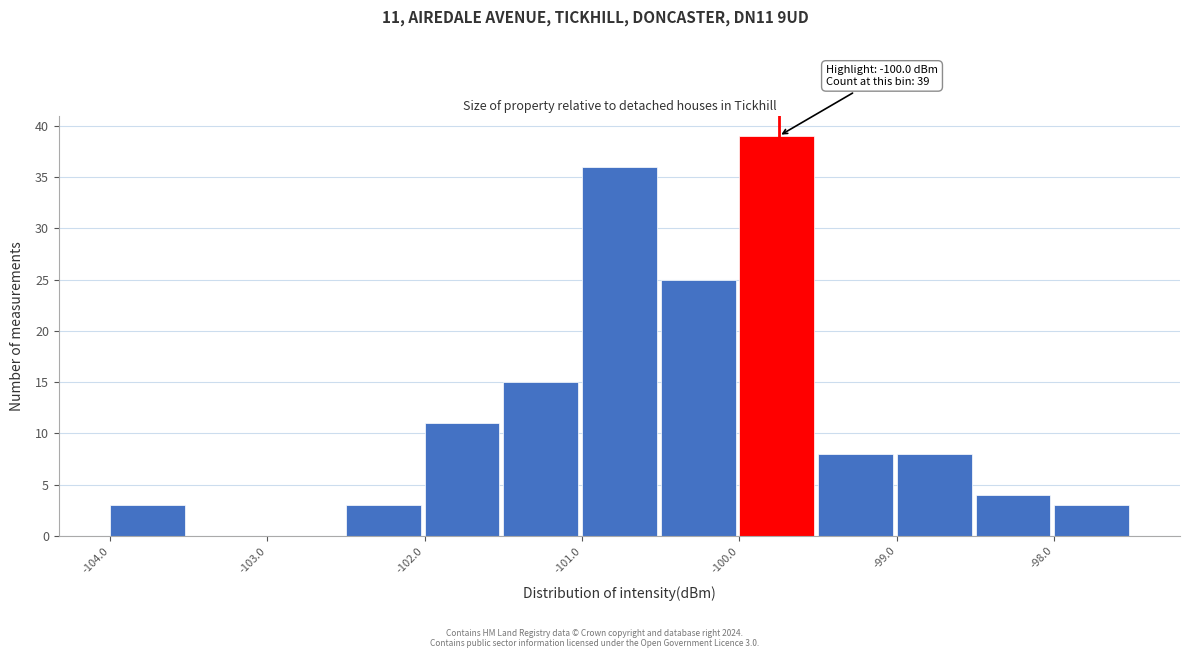

Over which range of the x-axis is the bar tallest?

-100.0 to -99.5